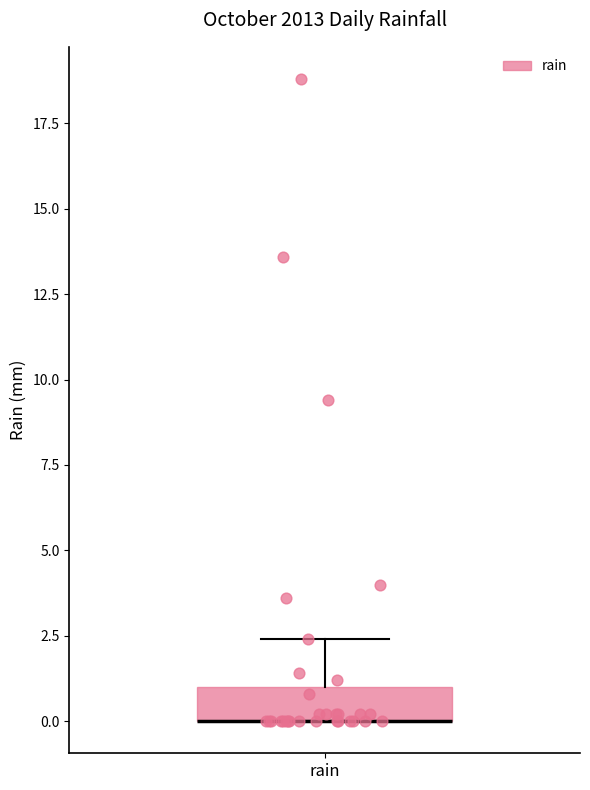

Where is the lower edge of the box for rain on the y-axis? The values are not printed on the chart, so give them approximately, as read against the axis.

0.0